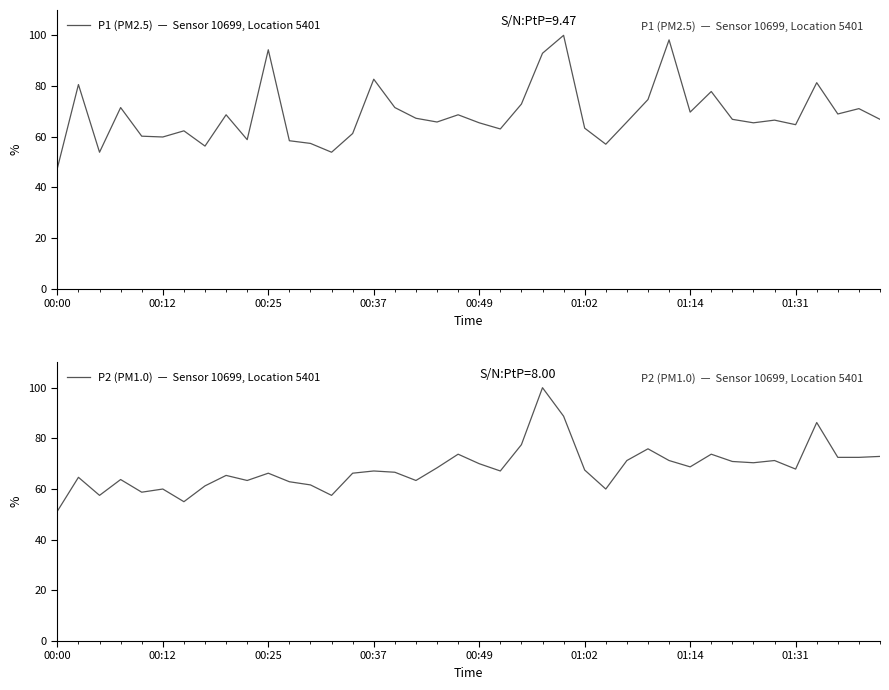

What is the spread (max minus min) of values at 19?

5.1